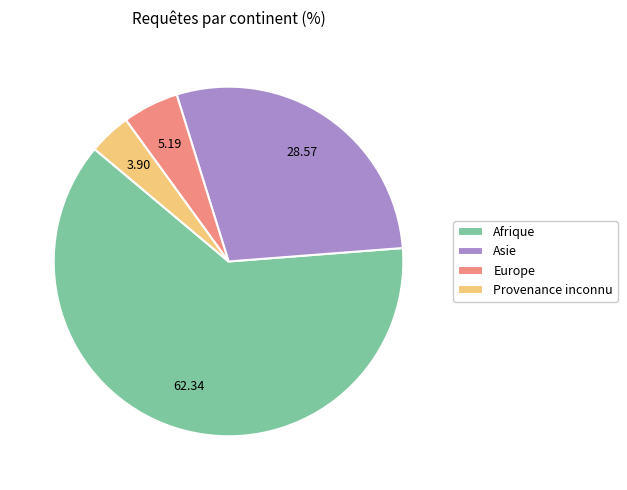

Which category has the smallest portion of the pie?

Provenance inconnu